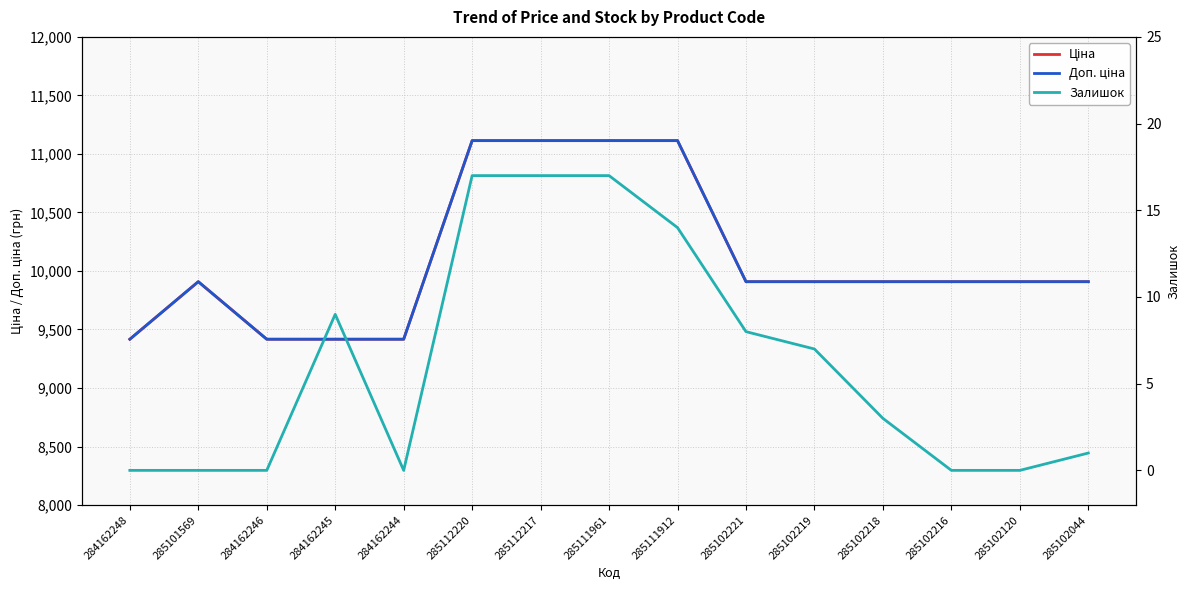

At 284162244, list the series in order from largest to smallest.

Ціна, Доп. ціна, Залишок